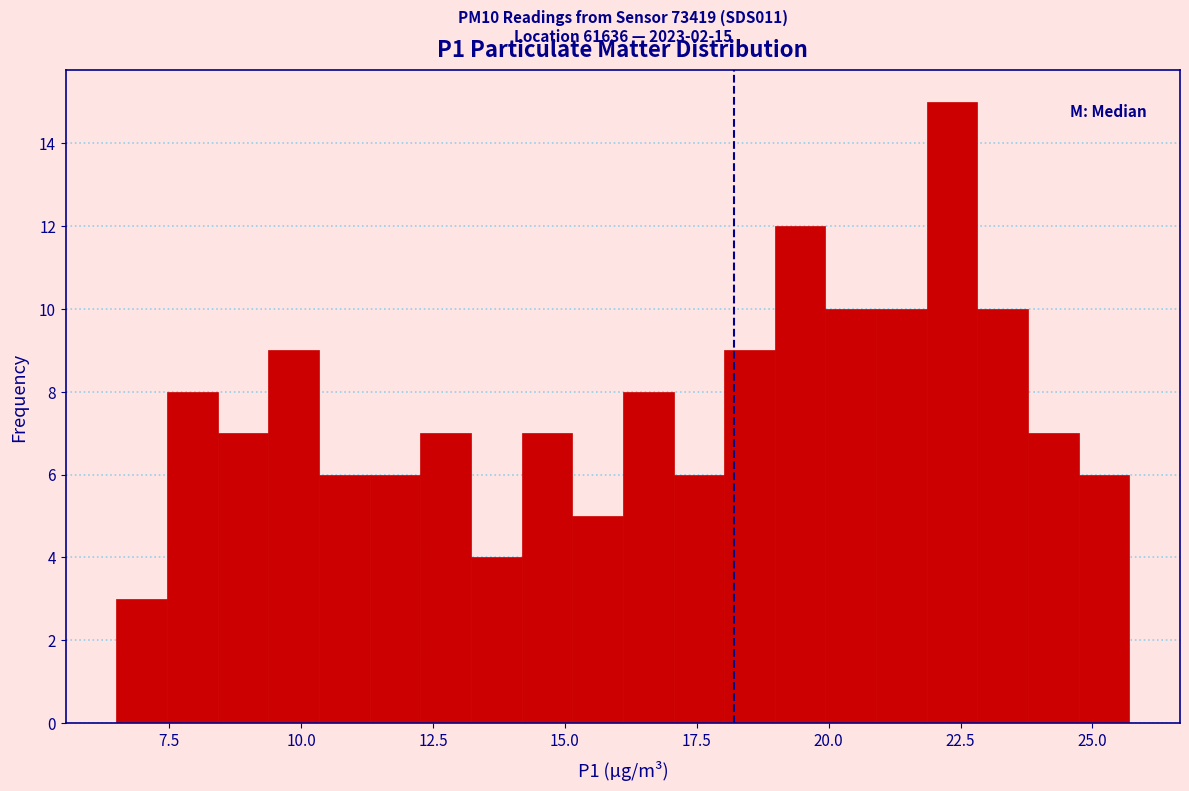

Read against the x-axis, roughly where is the centre of the tallest bar?

22.5